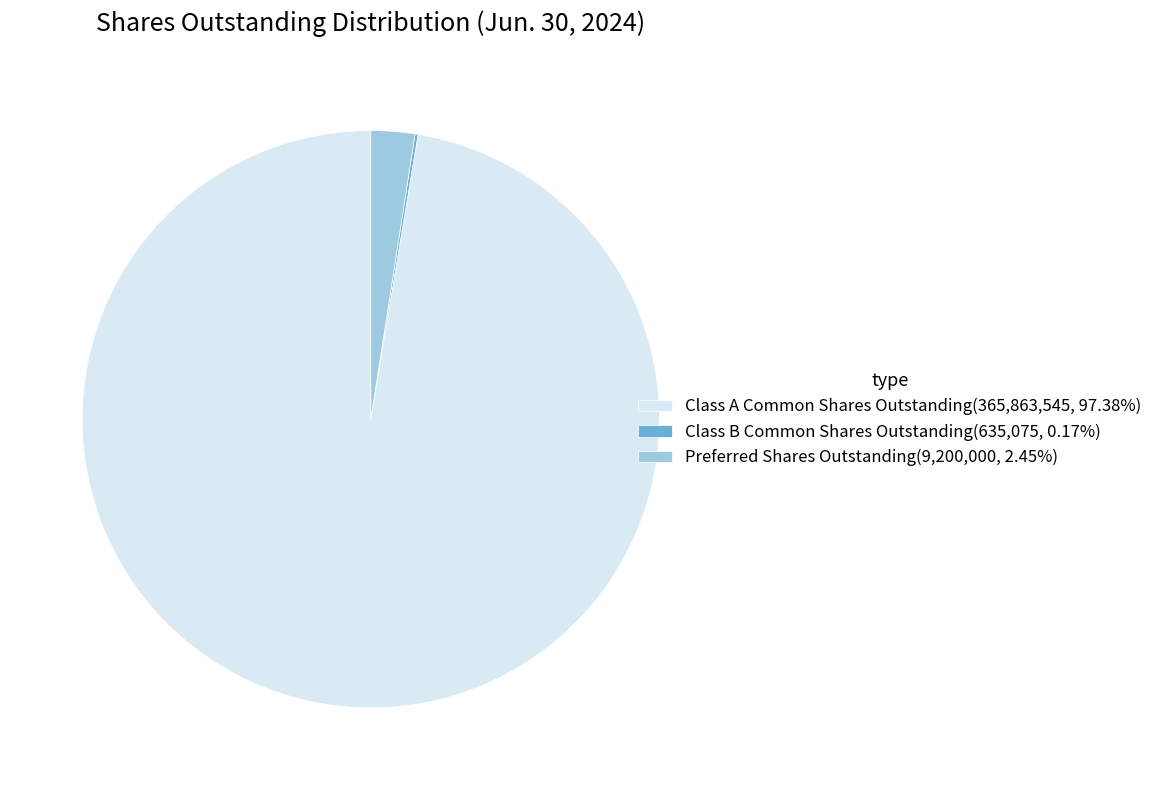

Is there a majority slice in this chart?

Yes